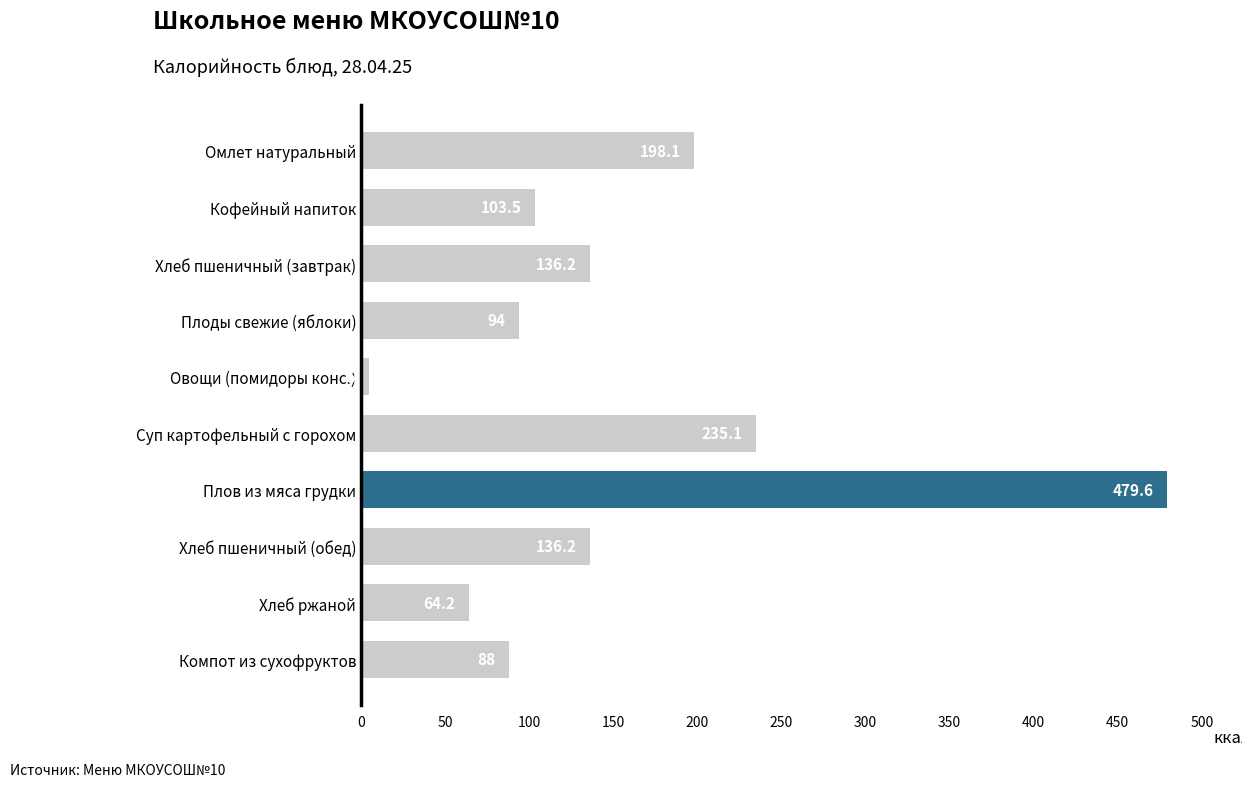

What is the maximum value shown in the chart?

479.6